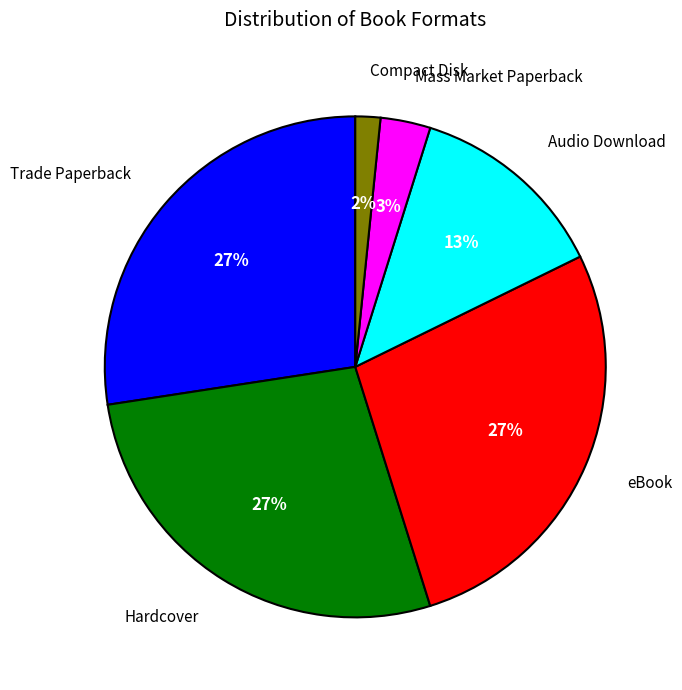

Is there any slice that represents more than half of the pie?

No